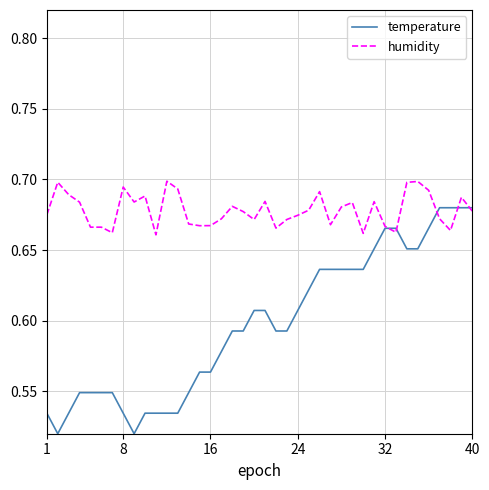

What are all the series names shown in the legend?

temperature, humidity